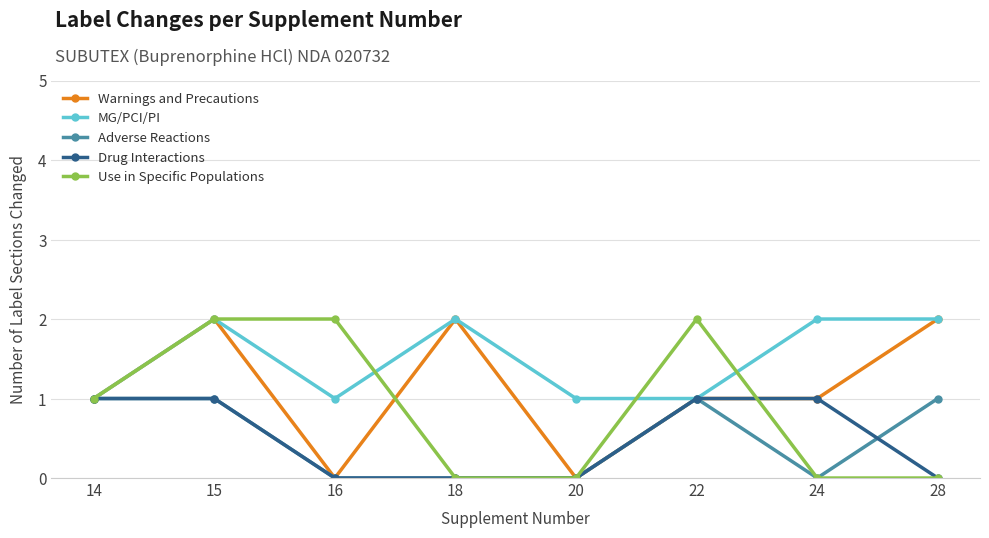

At which category does Warnings and Precautions reach its first local valley?

16